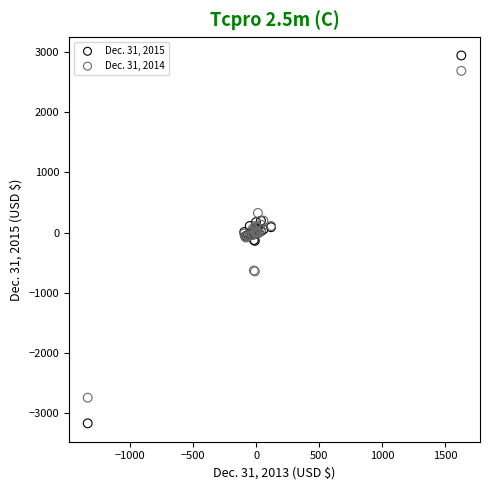

Which series has the largest Y range (max minus min)?

Dec. 31, 2015